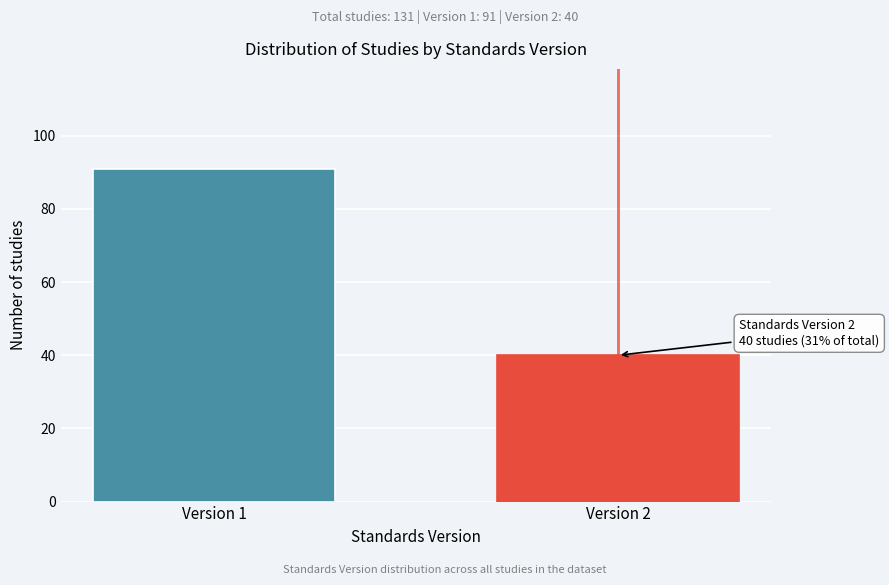

Reading left to right, what are all the values shown in this chart?

91	40